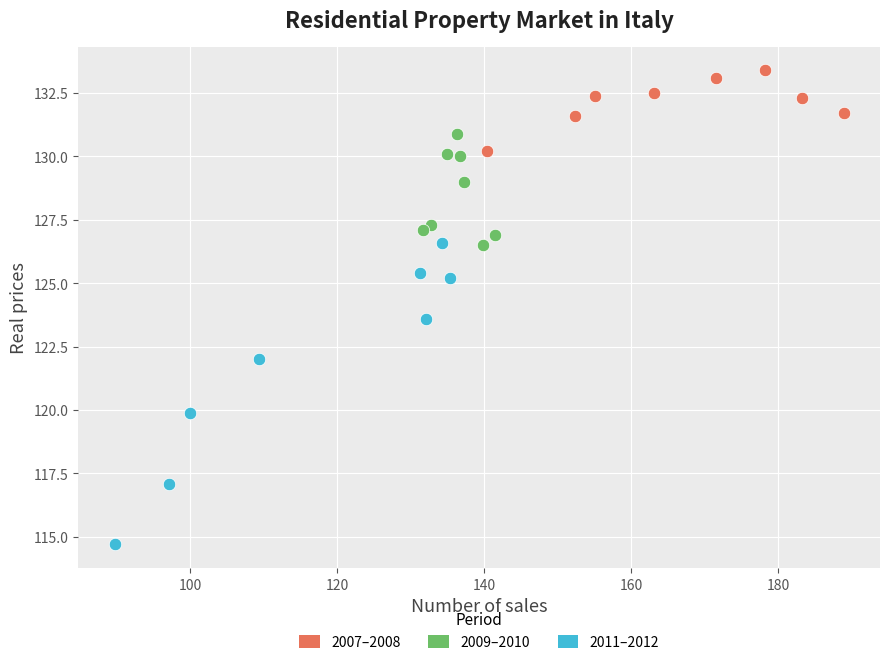

Which series reaches the minimum Y coordinate?

2011–2012